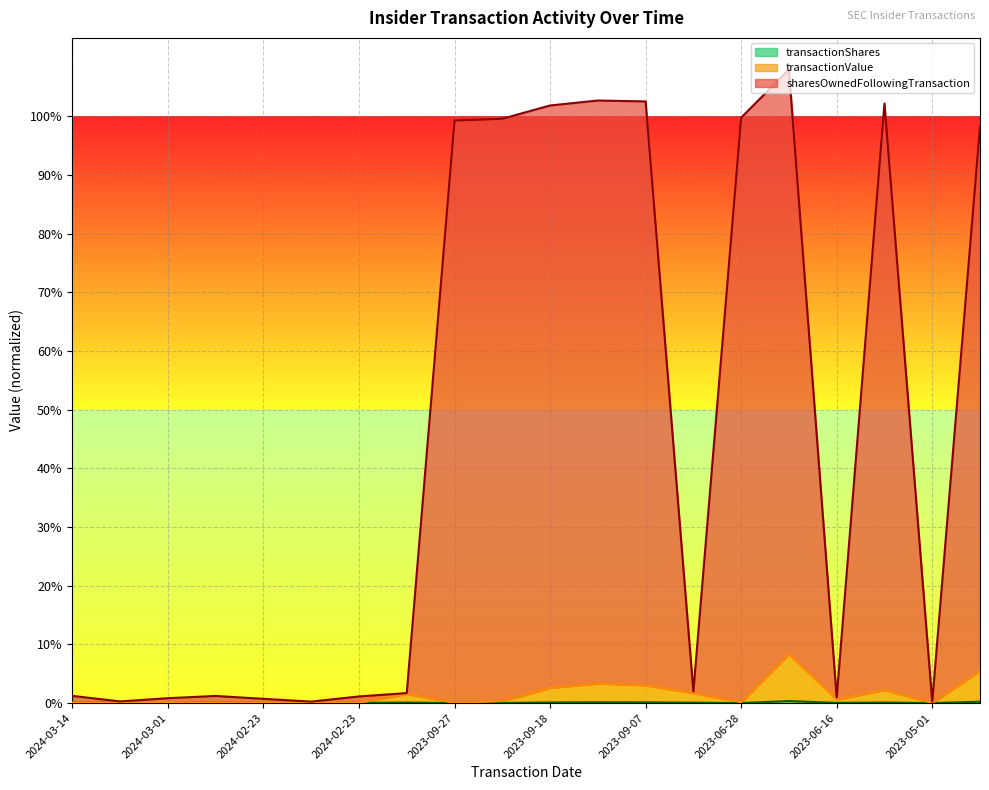

How many lines are shown in the chart?

3